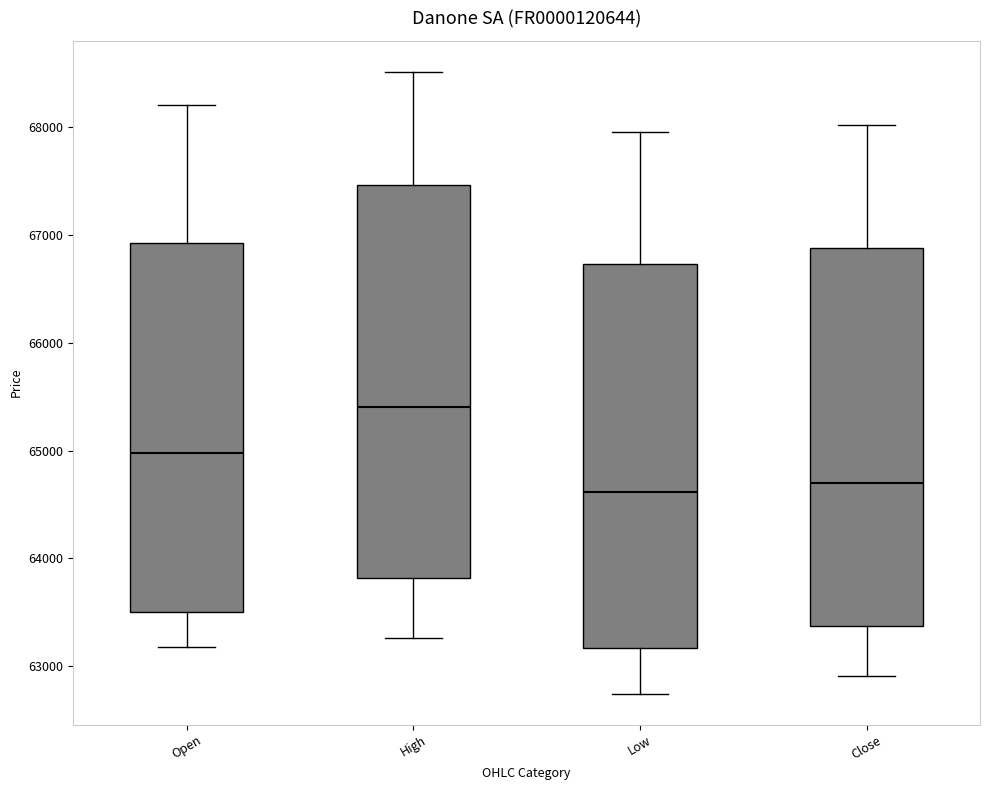

Where is the lower edge of the box for Low on the y-axis? The values are not printed on the chart, so give them approximately, as read against the axis.

63200